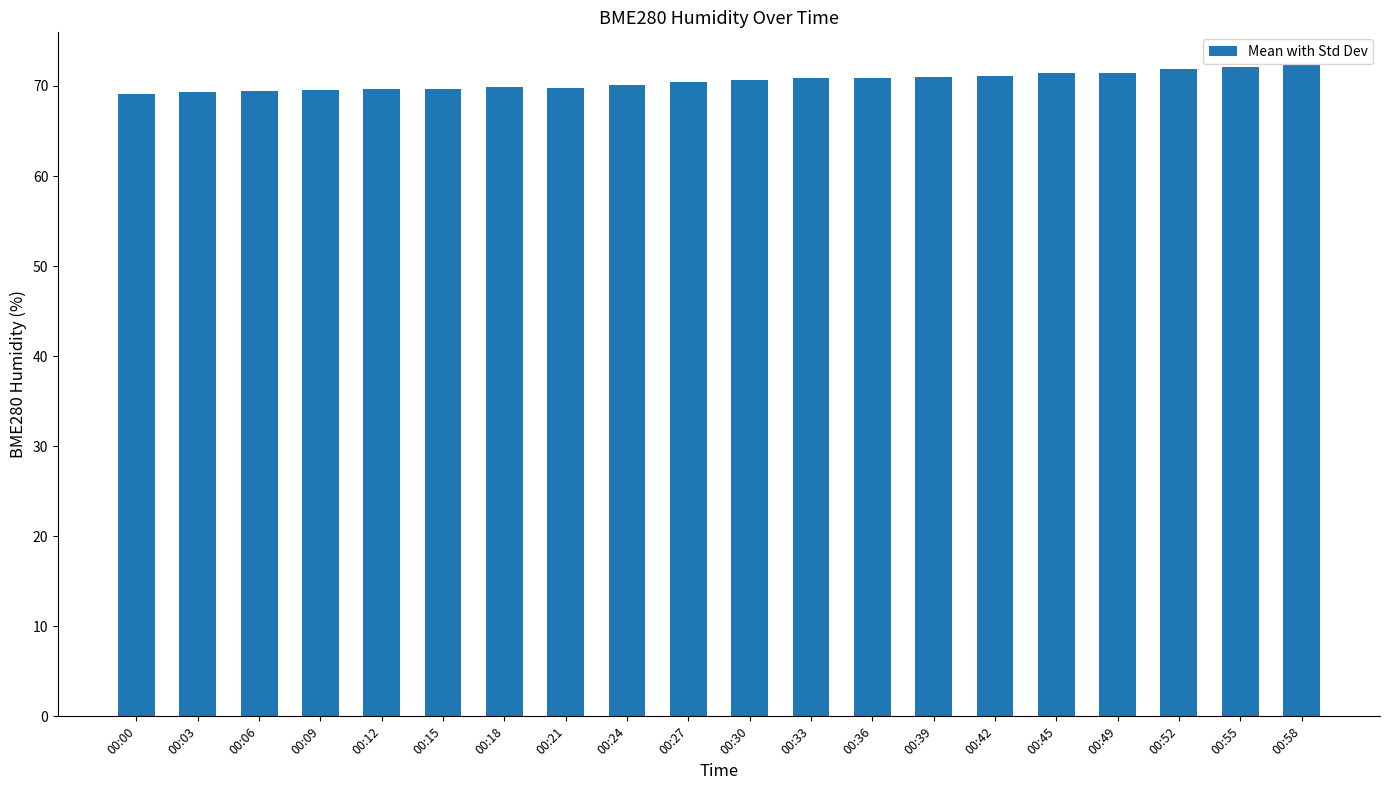

Approximately how many times larger is the value at 00:30 compared to 00:09?

1.0